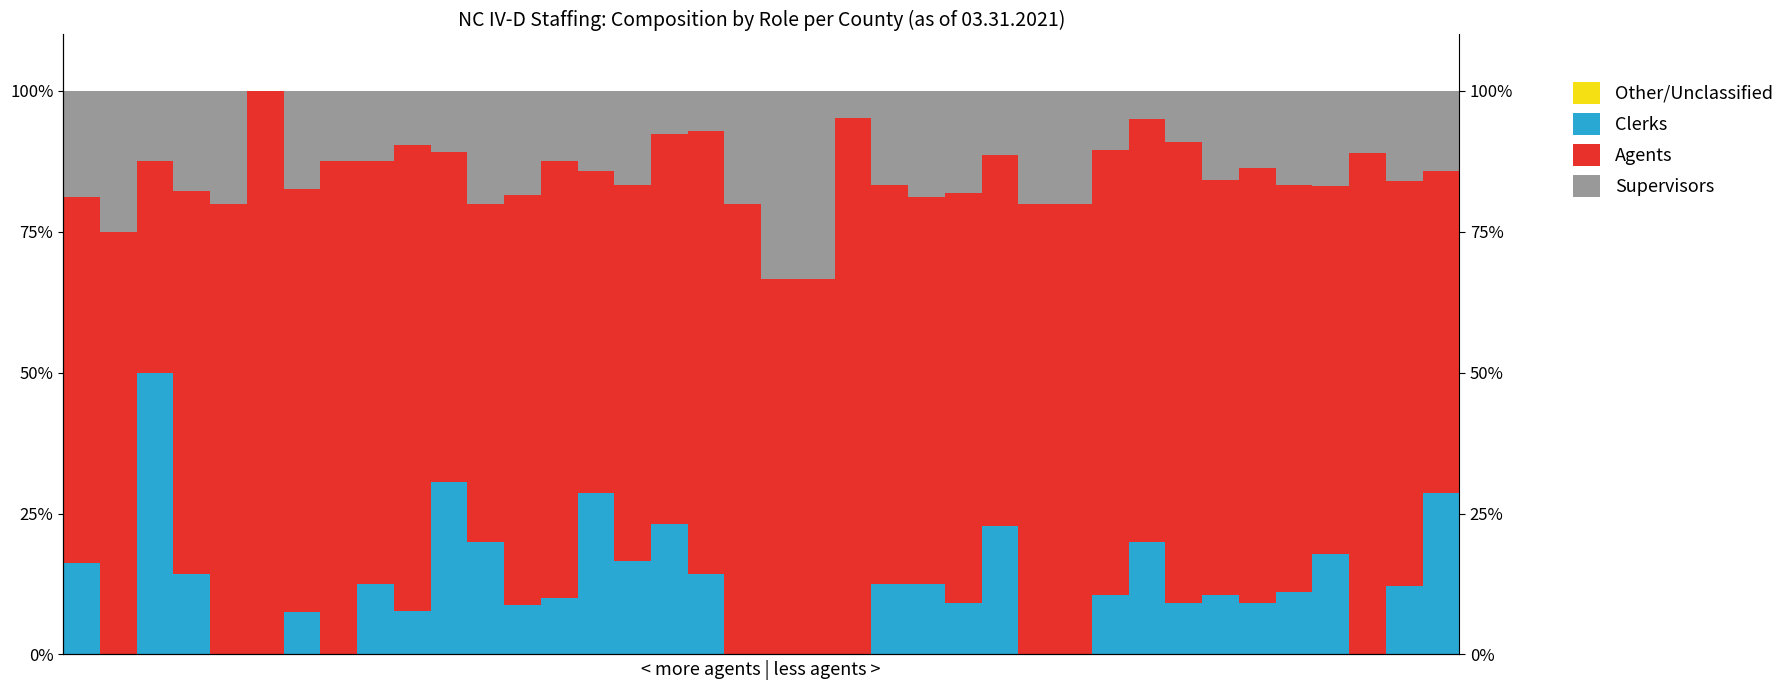

Between 6 and 16, which series saw the biggest shift?

Clerks